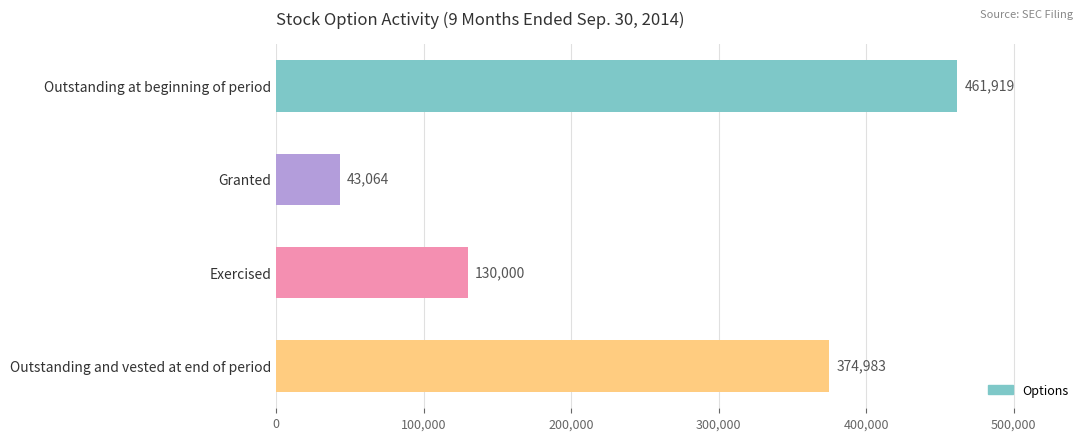

The chart shows a value of 43064 at Granted. True or false?

True